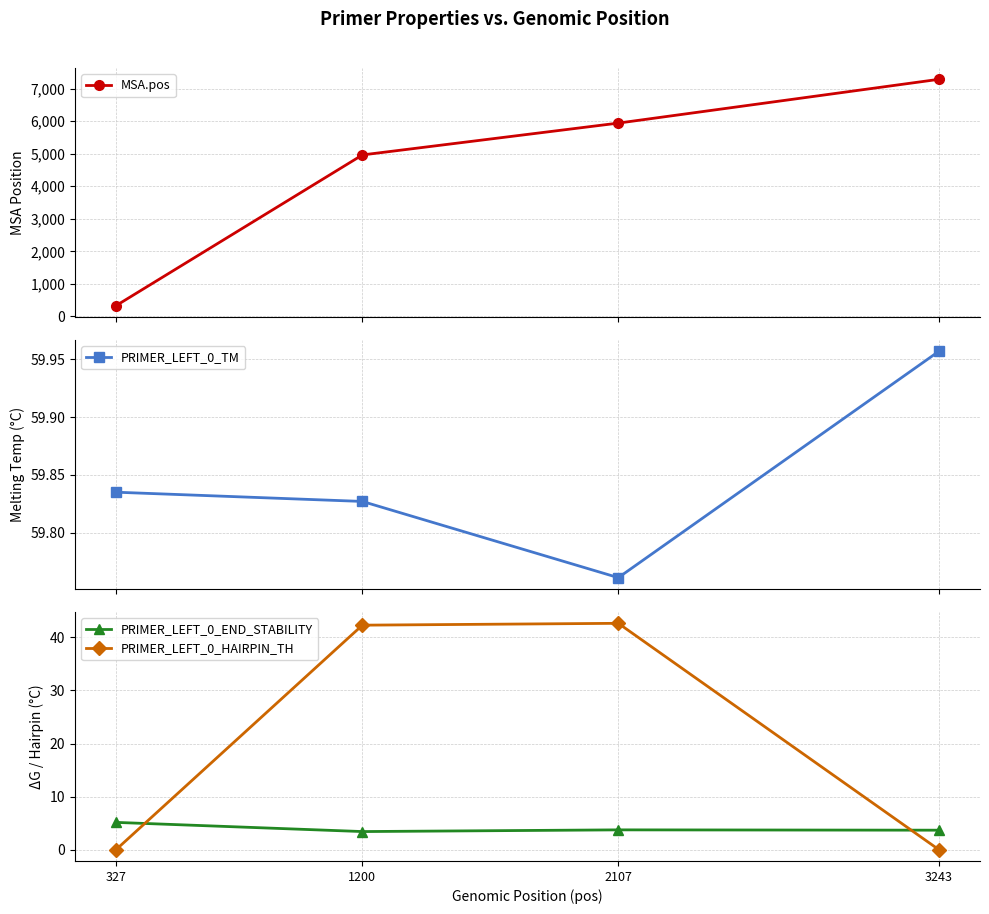

The PRIMER_LEFT_0_HAIRPIN_TH series shows 20.4 at 1200. True or false?

False